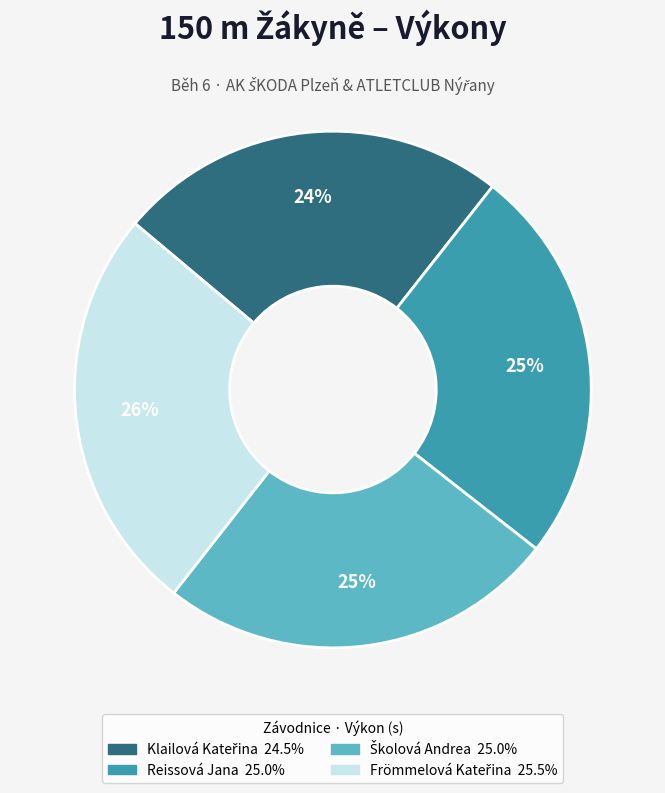

Is it true that Reissová Jana is 12% of the pie?

False